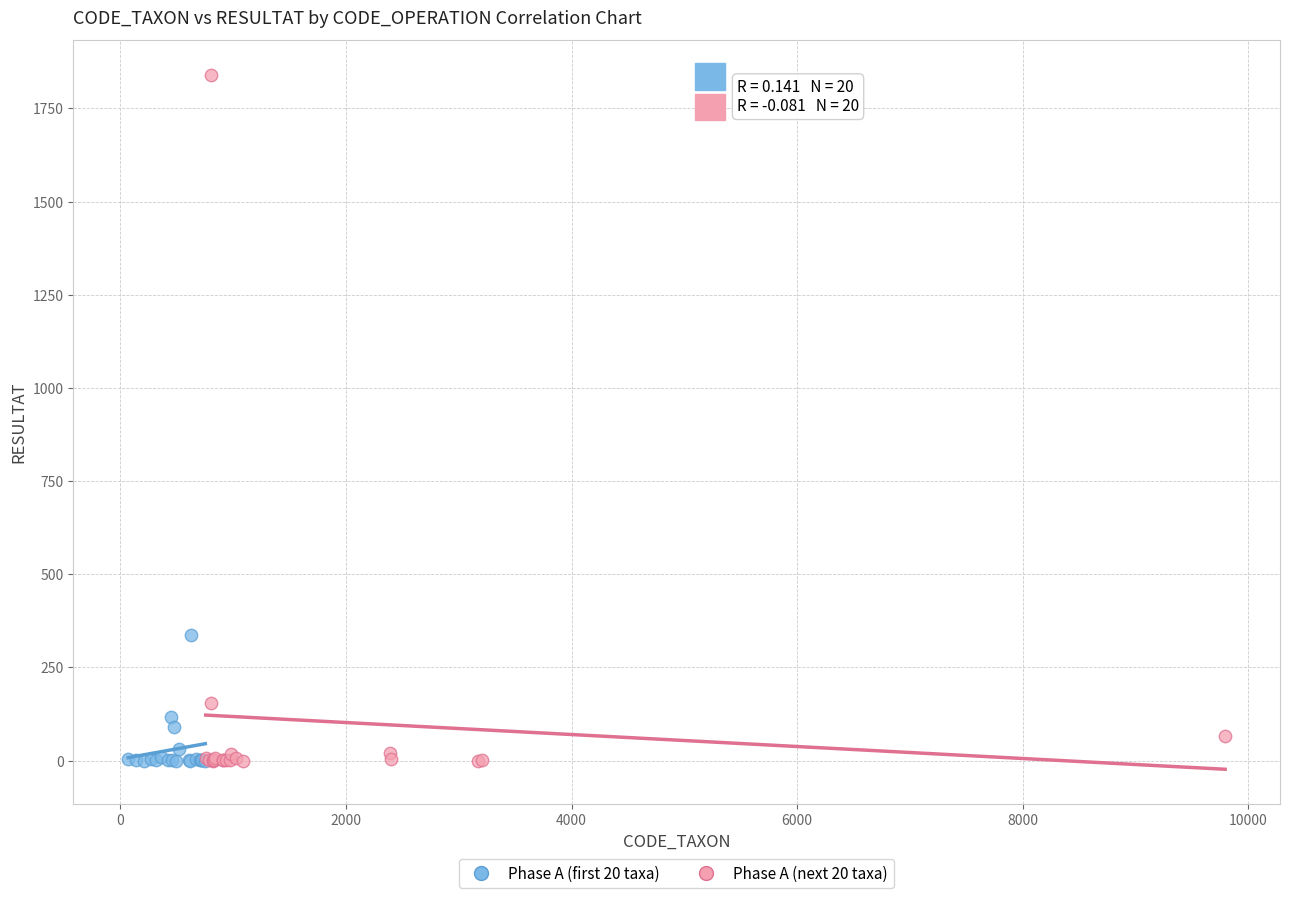

Which series has the largest Y range (max minus min)?

Phase A (next 20 taxa)